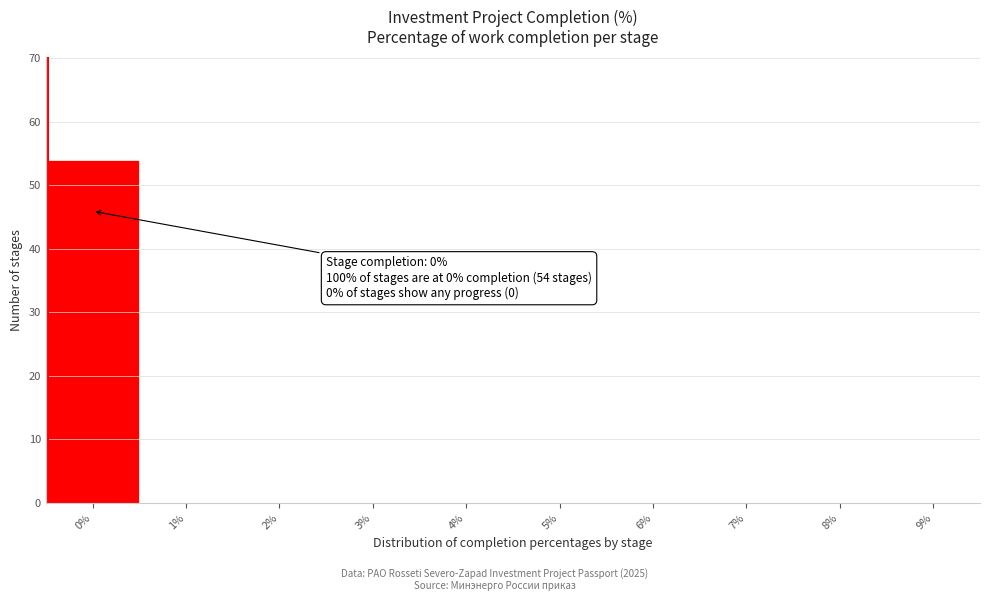

Reading right to left, extract all data points from this chart.

9%=0	8%=0	7%=0	6%=0	5%=0	4%=0	3%=0	2%=0	1%=0	0%=54